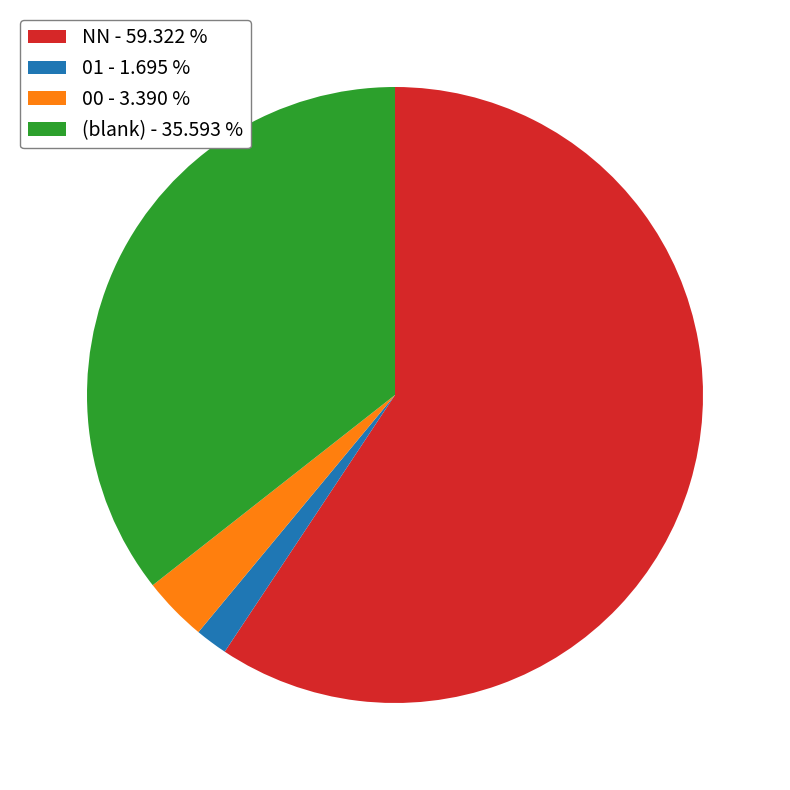

How many slices are in this pie chart?

4